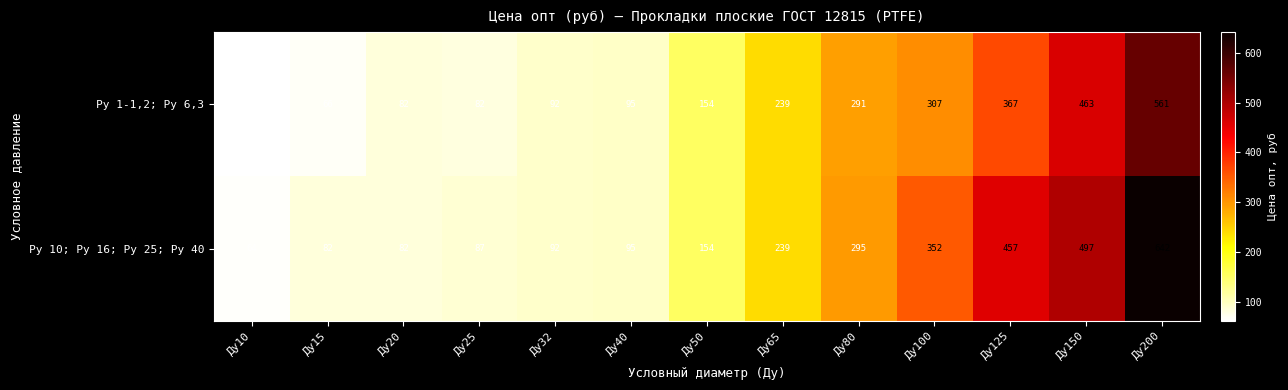

What is the minimum value shown in the chart?

62